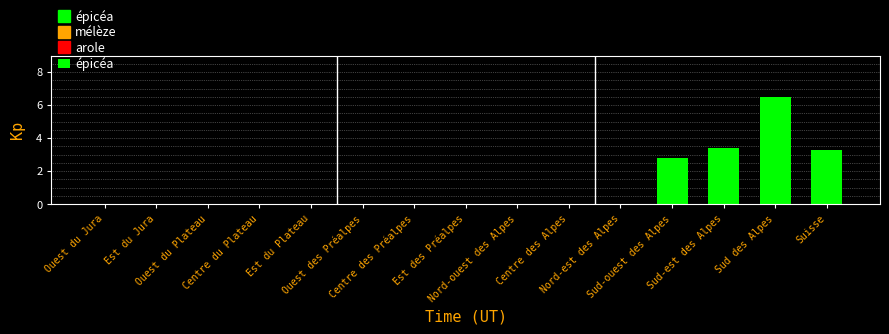

What is the average value?

1.1